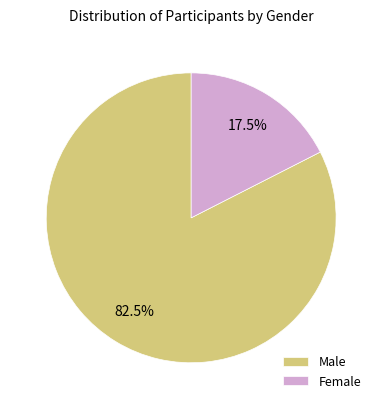

Rank the categories by value from highest to lowest.

Male, Female